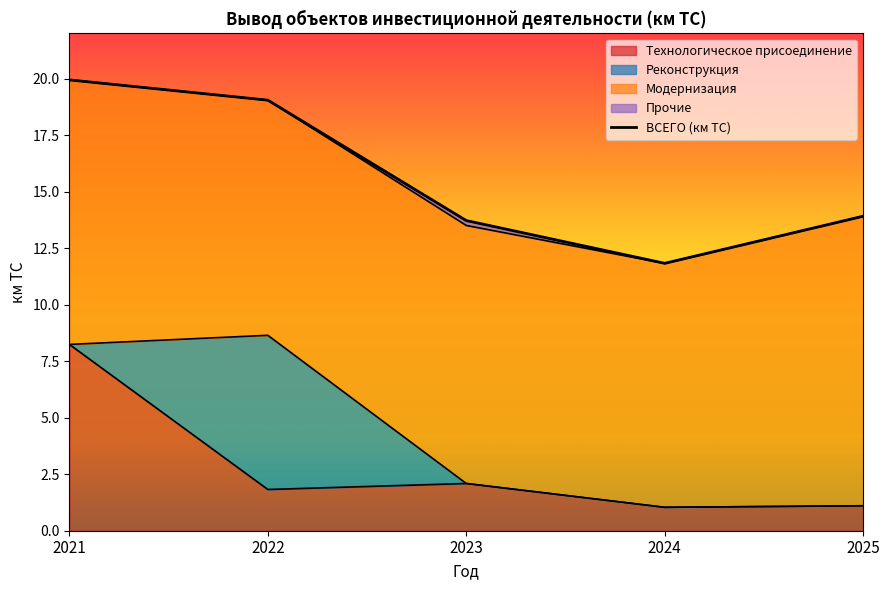

The value at 2024 is 11.8. True or false?

True